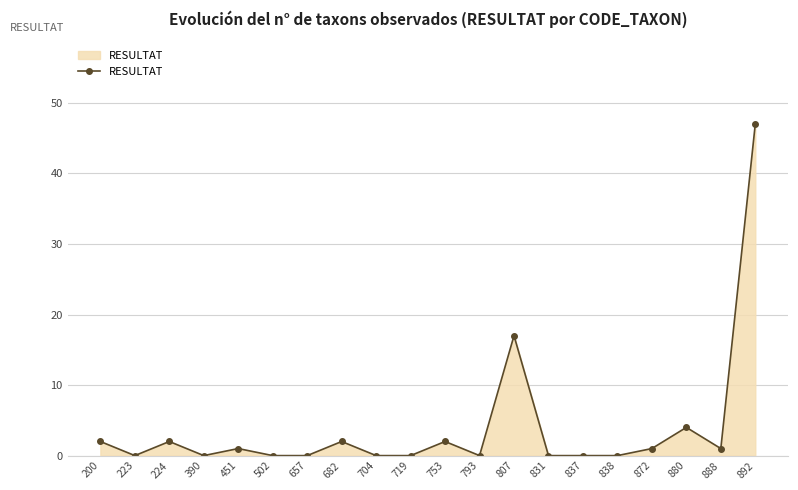

How many data points does each series have?

20